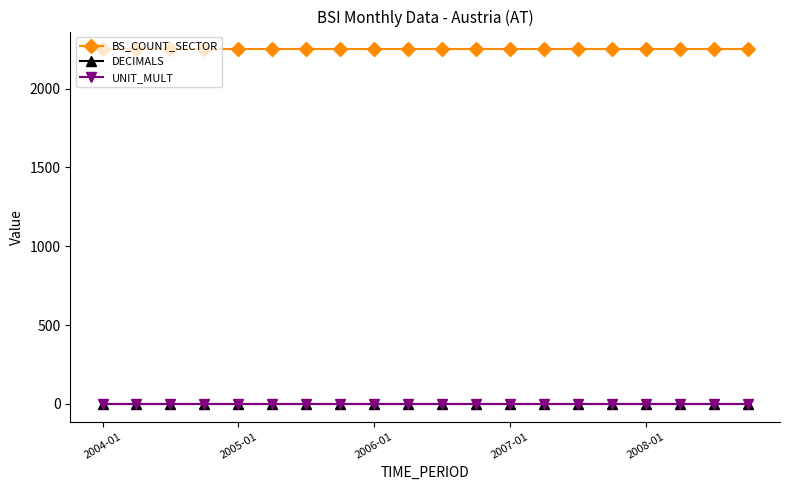

What is the maximum value shown in the chart?

2250